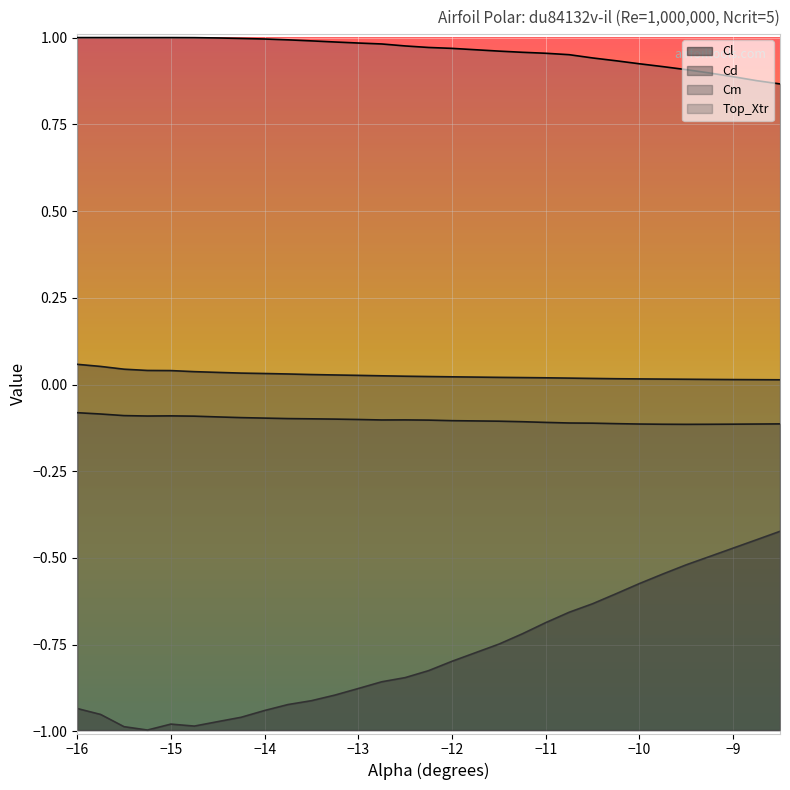

True or false: Top_Xtr and Cd cross at least once.

False